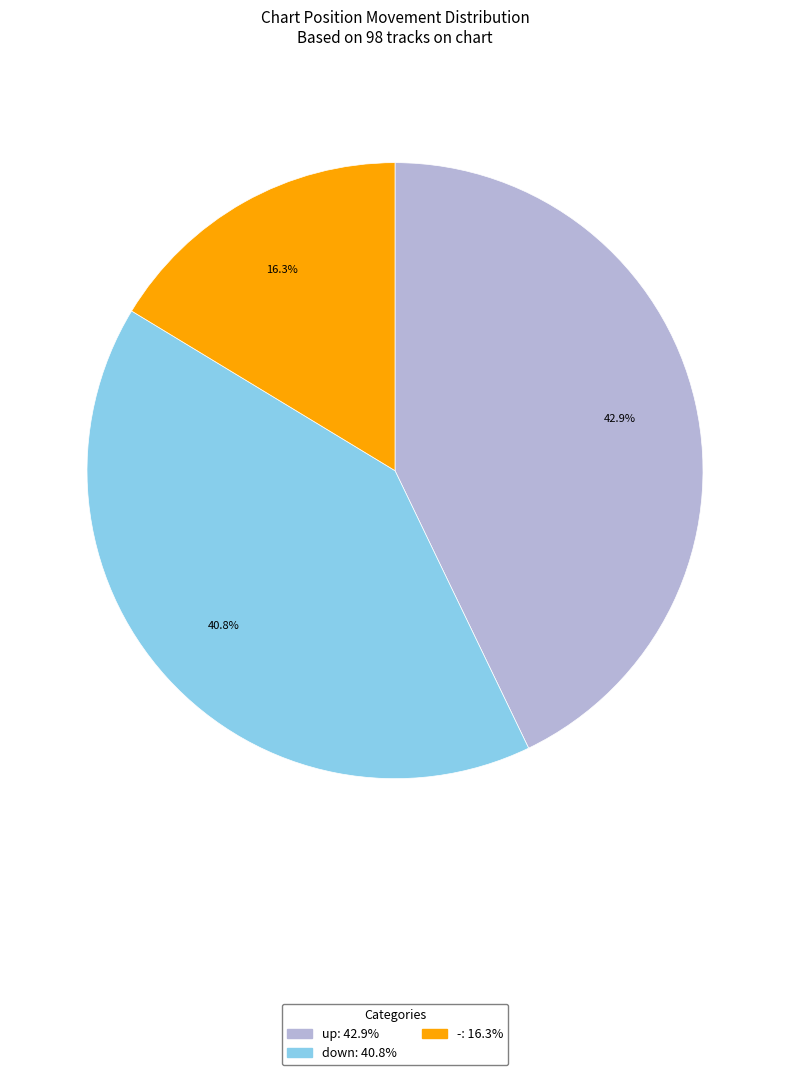

To the nearest percent, what is the combined percentage of down and -?

57%